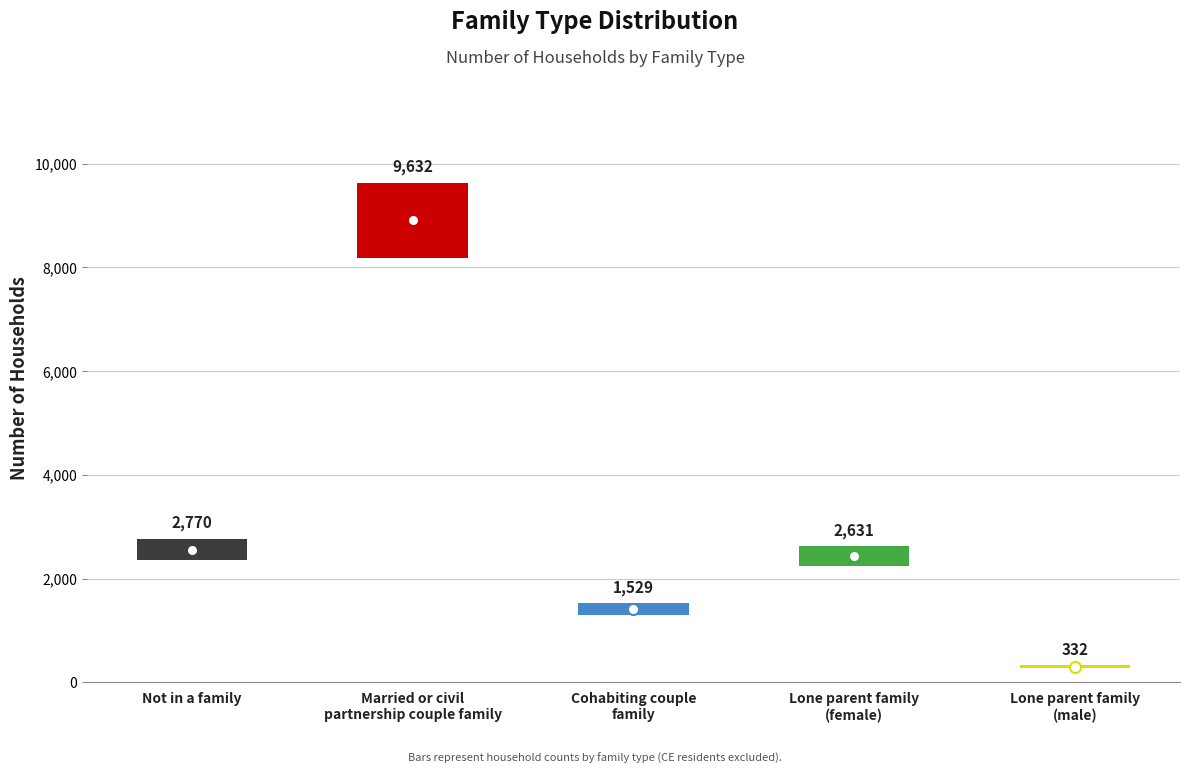

Reading left to right, extract all data points from this chart.

Not in a family=2770	Married or civil
partnership couple family=9632	Cohabiting couple
family=1529	Lone parent family
(female)=2631	Lone parent family
(male)=332